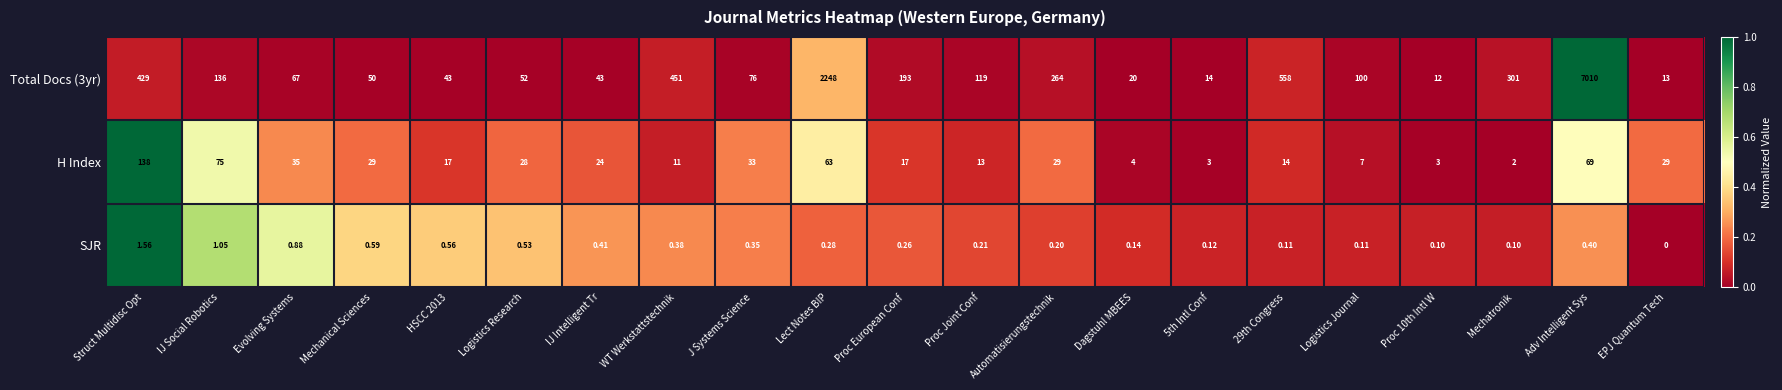

What is the total value across all series at IJ Social Robotics?

212.1